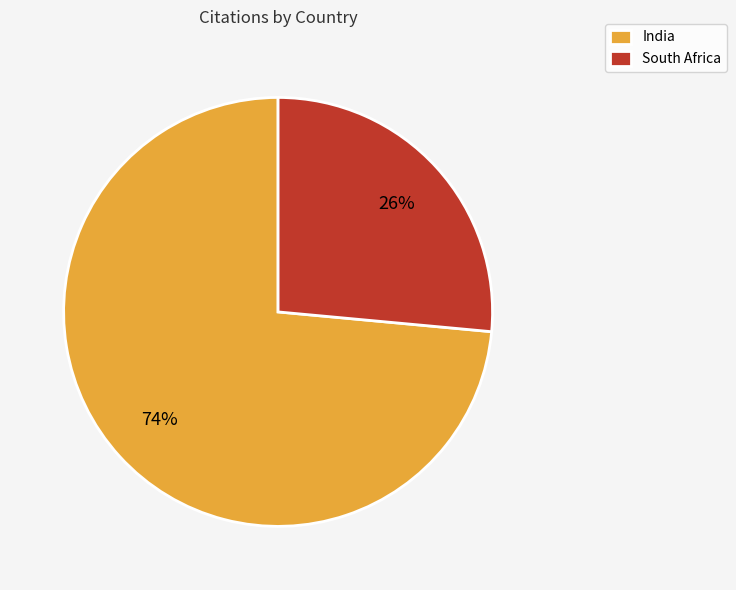

Rank the categories by value from lowest to highest.

South Africa, India